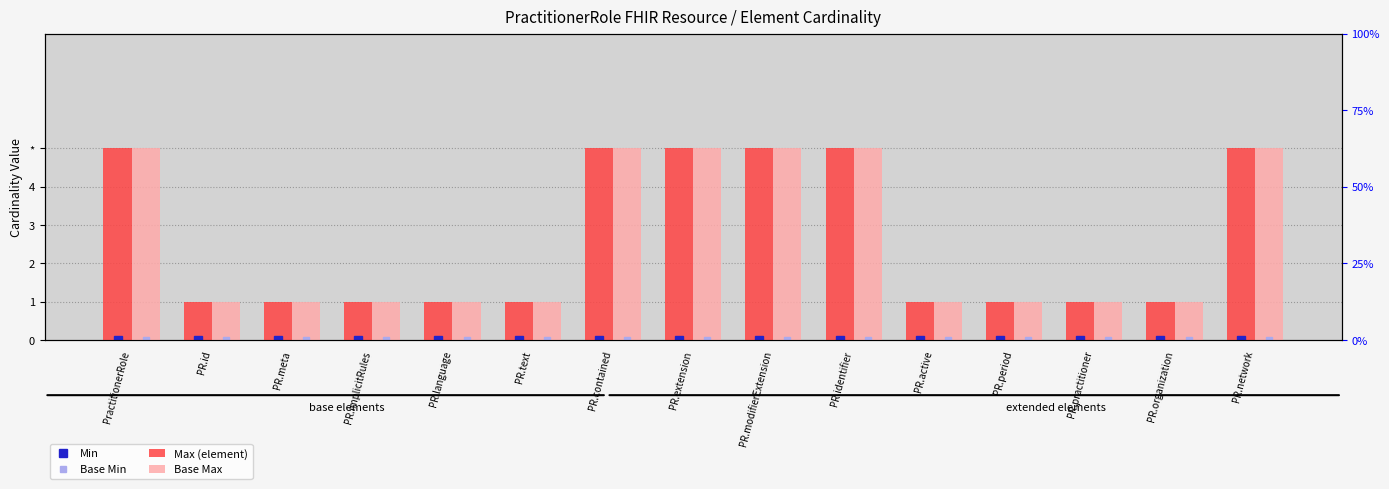

Which series changed the most between PR.text and PR.practitioner?

Max (element)